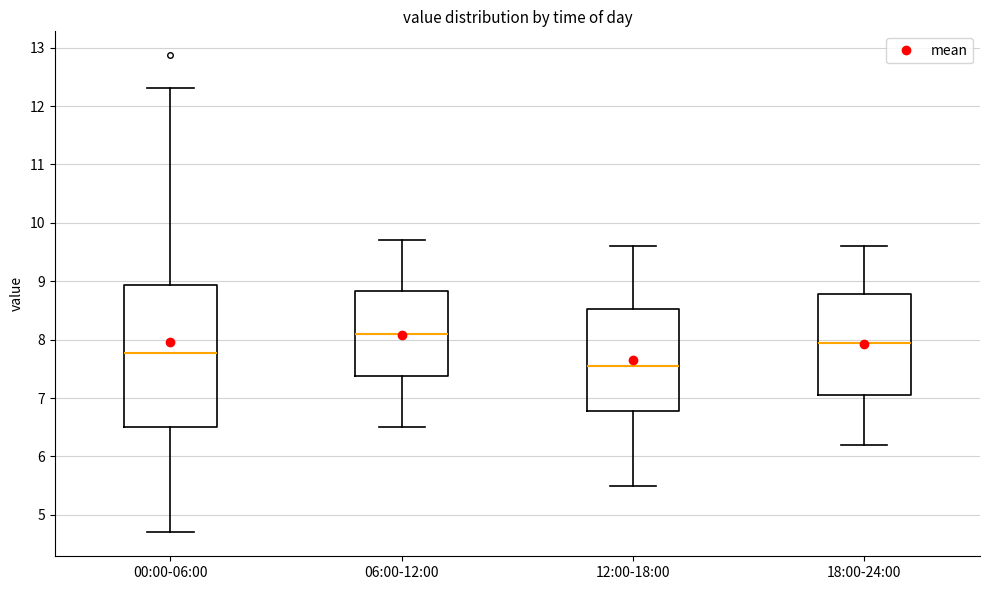

Reading left to right, read every box against the y-axis: the position of its median line, the range the box covers, and the ends of its whiskers. The values are not printed on the chart, so give them approximately, as read against the axis.

00:00-06:00: median 7.8, box 6.5 to 8.9, whiskers 4.7 to 12.3
06:00-12:00: median 8.1, box 7.4 to 8.8, whiskers 6.5 to 9.7
12:00-18:00: median 7.6, box 6.8 to 8.5, whiskers 5.5 to 9.6
18:00-24:00: median 8.0, box 7.1 to 8.8, whiskers 6.2 to 9.6